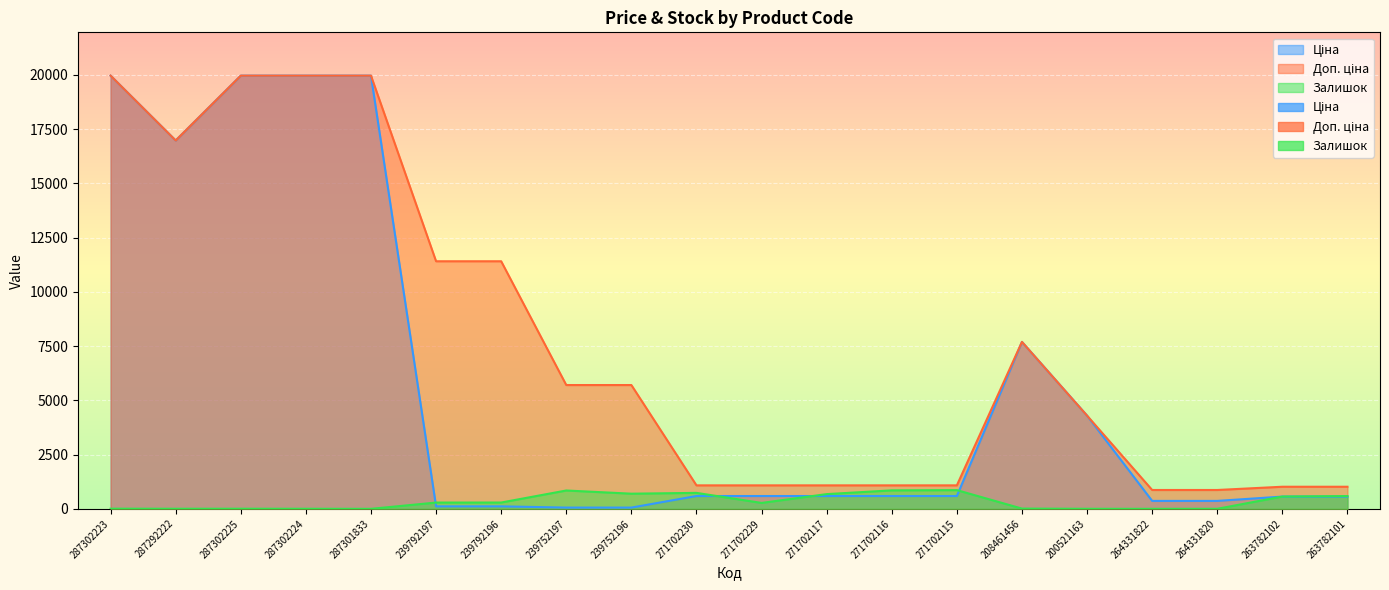

What is the greatest value displayed?

19964.2